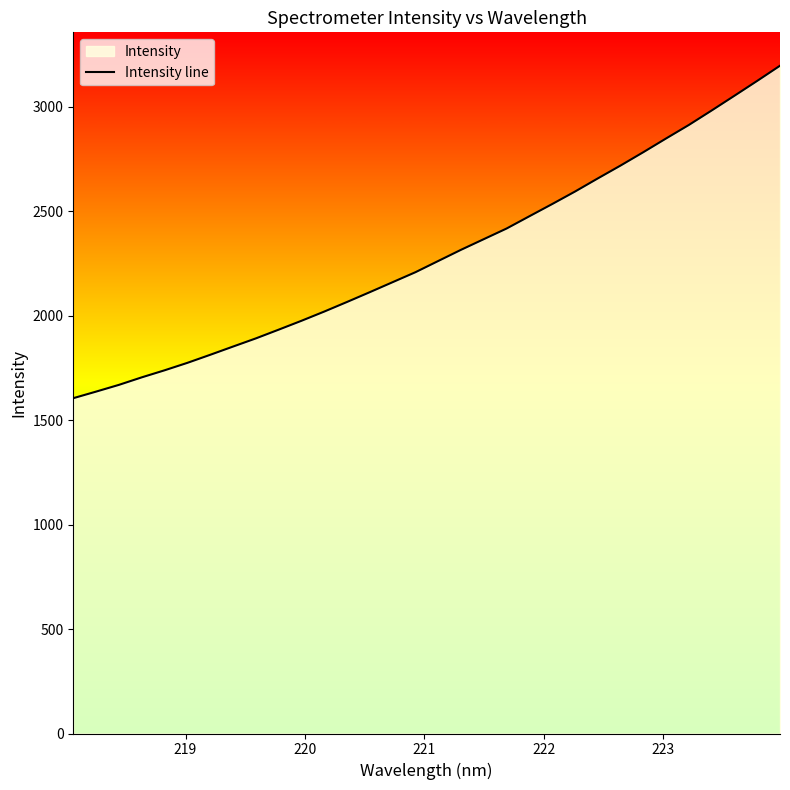

Reading right to left, extract all data points from this chart.

3196.5	3124.0	3052.8	2982.3	2913.1	2848.4	2782.7	2718.7	2657.0	2594.2	2534.5	2476.1	2417.3	2366.4	2315.5	2261.9	2208.1	2160.4	2112.7	2065.7	2019.7	1975.5	1933.1	1891.2	1852.2	1812.7	1774.2	1738.5	1704.8	1668.8	1636.6	1605.1